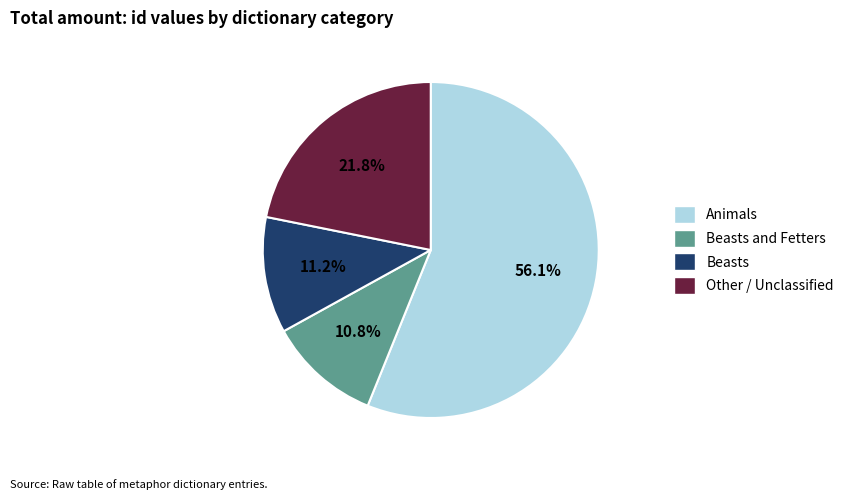

Does any single category account for the majority?

Yes